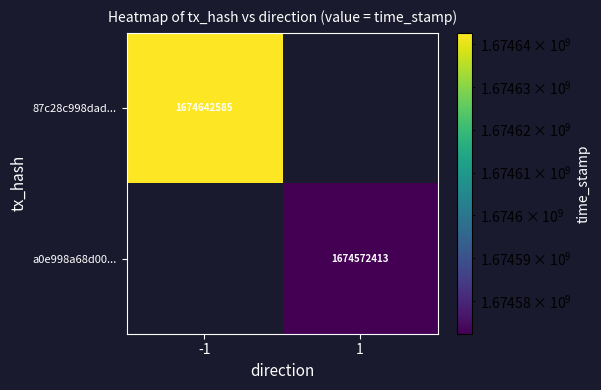

True or false: a0e998a68d00... has a value of 1674572413 at 1.

True